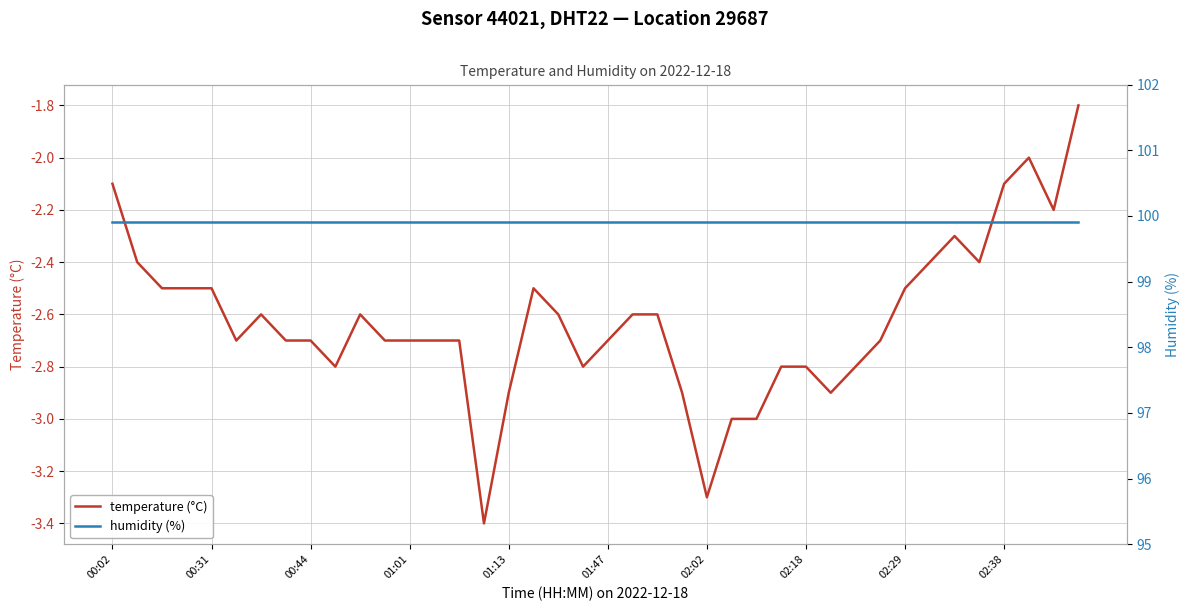

The value of temperature (°C) at 00:44 is -2.7. True or false?

True